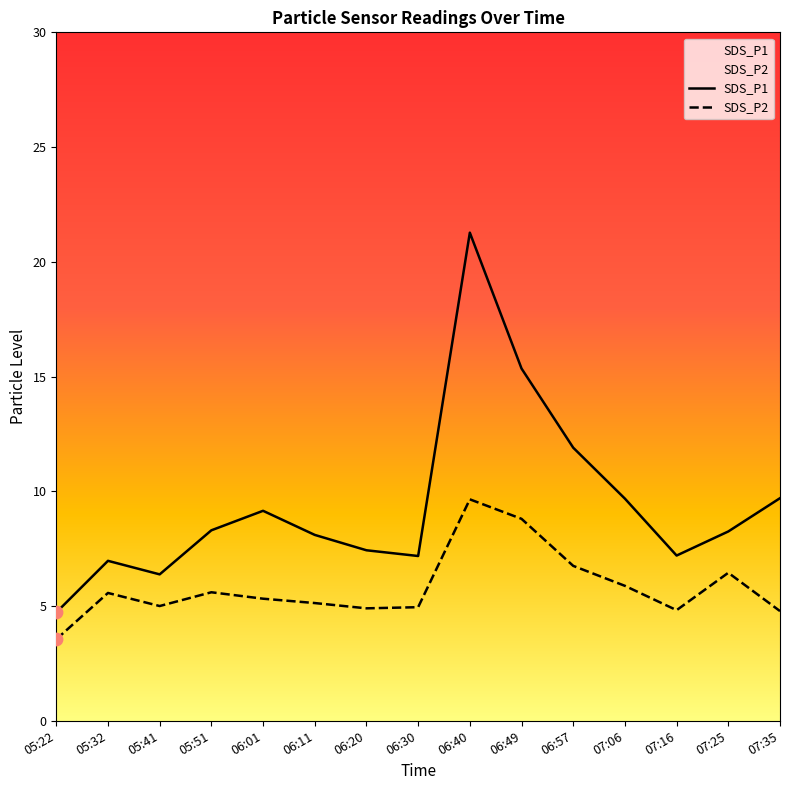

Is the value of SDS_P2 at 06:40 greater than the value of SDS_P1 at 05:32?

Yes